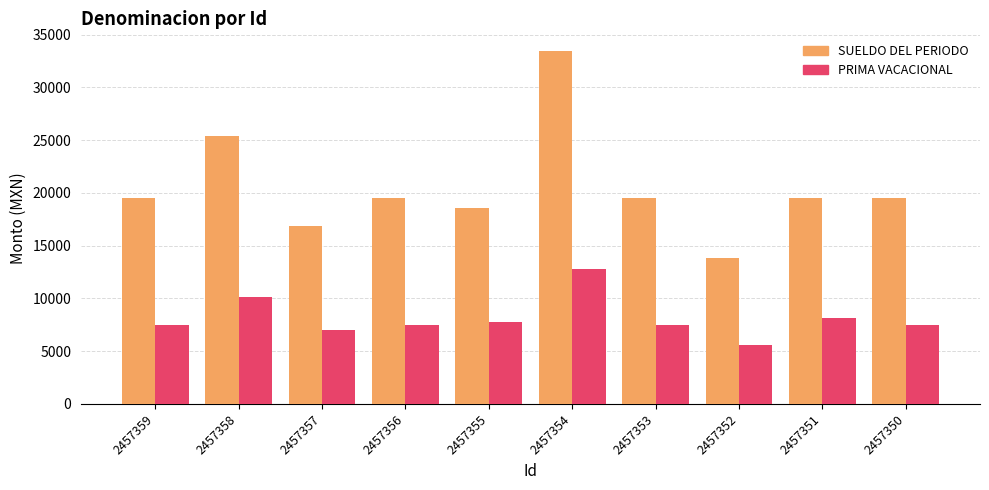

Which category has the lowest value in the SUELDO DEL PERIODO series?

2457352